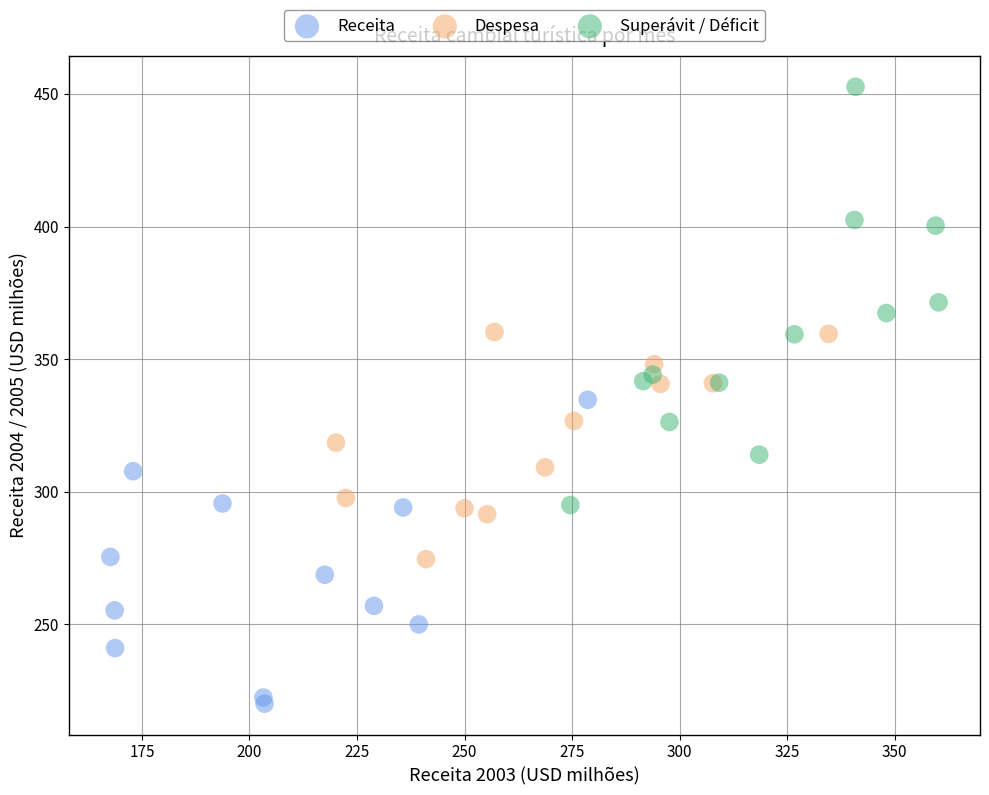

Which series contains the lowest Y value?

Receita